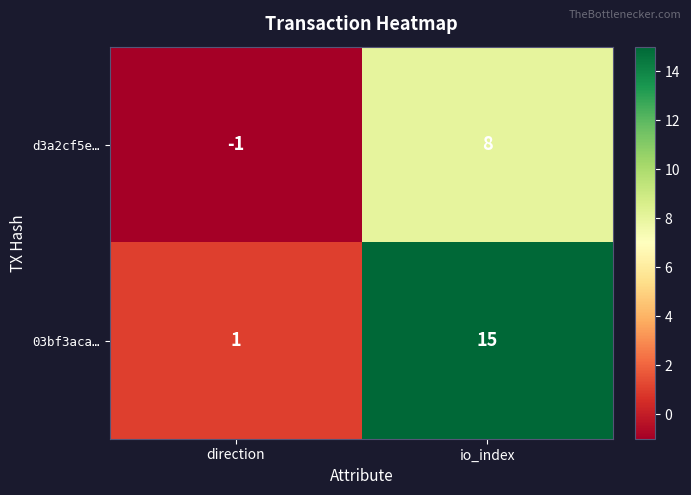

Which series has the widest spread of values?

03bf3aca…